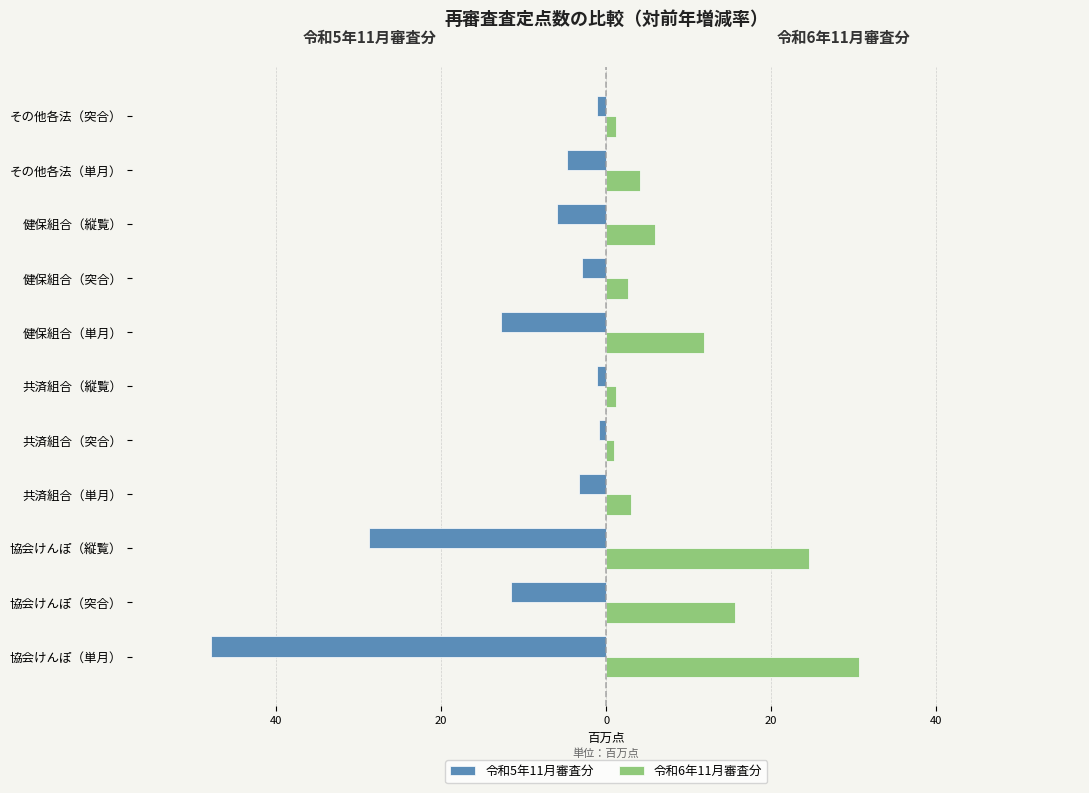

At how many categories does at least one series exceed 8?

4